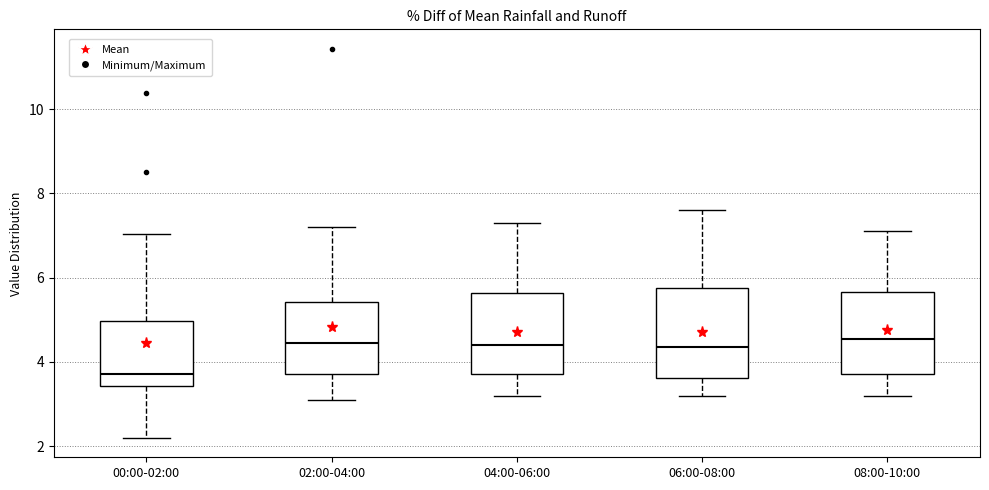

Reading left to right, transcribe this box plot: for each box, give where its median line is, the range the box spans, and where its two whiskers end, as read against the y-axis. The values are not printed on the chart, so give them approximately, as read against the axis.

00:00-02:00: median 3.8, box 3.4 to 5.0, whiskers 2.2 to 7.0
02:00-04:00: median 4.4, box 3.8 to 5.4, whiskers 3.2 to 7.2
04:00-06:00: median 4.4, box 3.8 to 5.6, whiskers 3.2 to 7.4
06:00-08:00: median 4.4, box 3.6 to 5.8, whiskers 3.2 to 7.6
08:00-10:00: median 4.6, box 3.8 to 5.6, whiskers 3.2 to 7.2